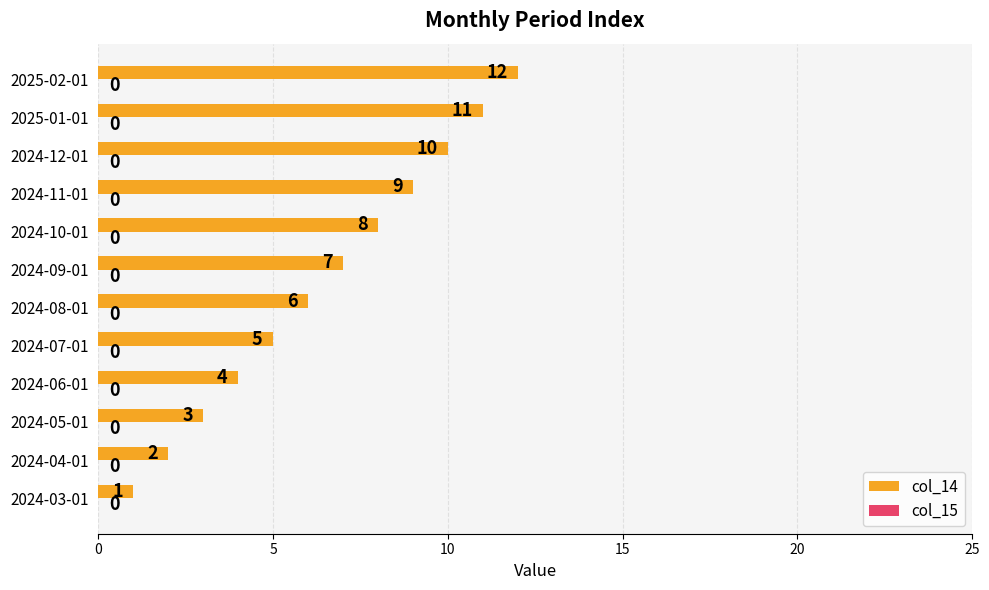

What is the difference between the maximum and minimum values?

11